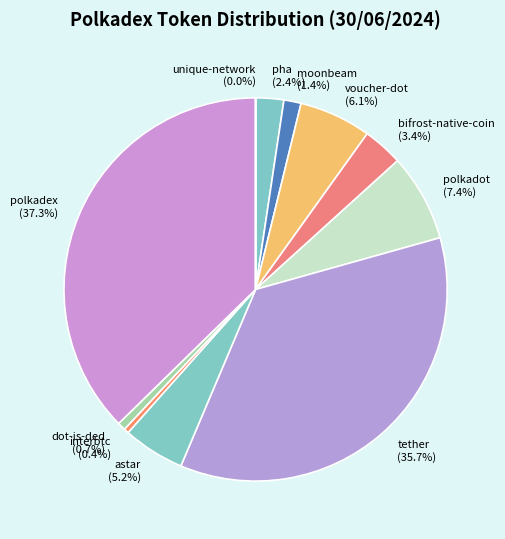

Do moonbeam and pha together represent more than half of the pie?

No